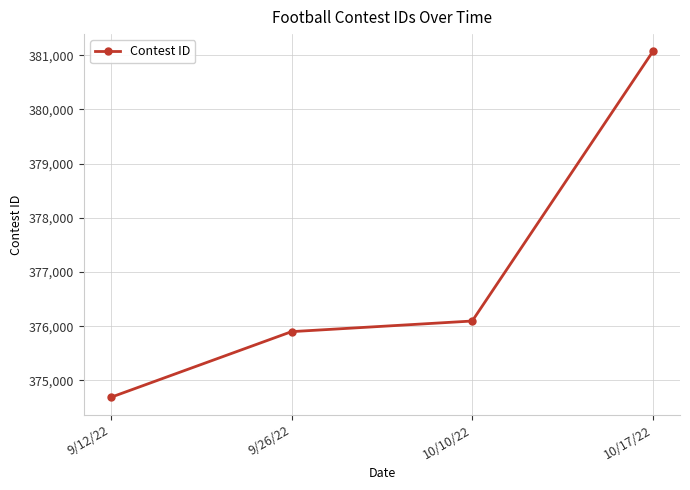

Is this an area chart (filled region under the line)?

No